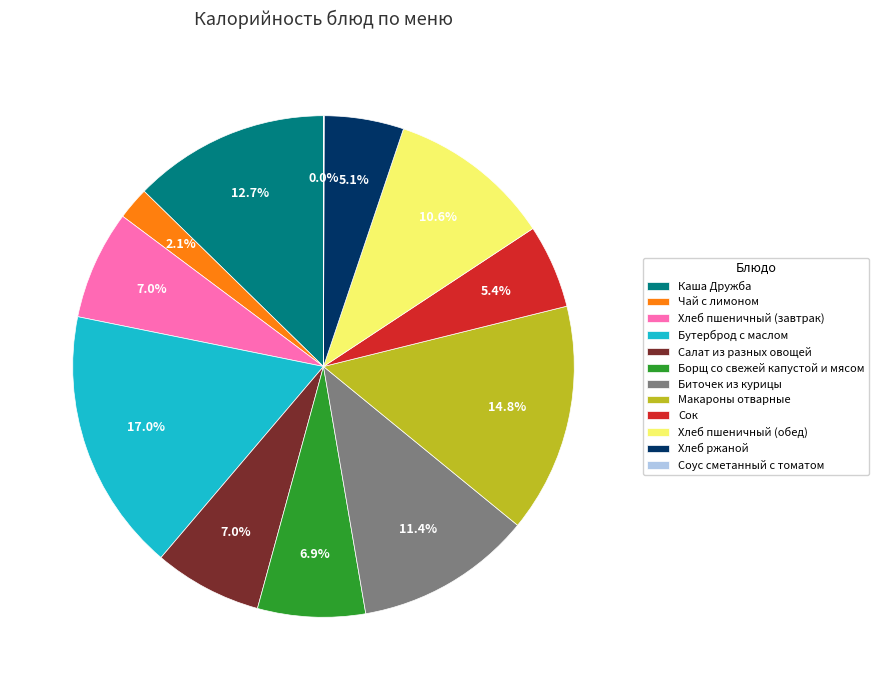

Does Макароны отварные represent more than half of the total?

No